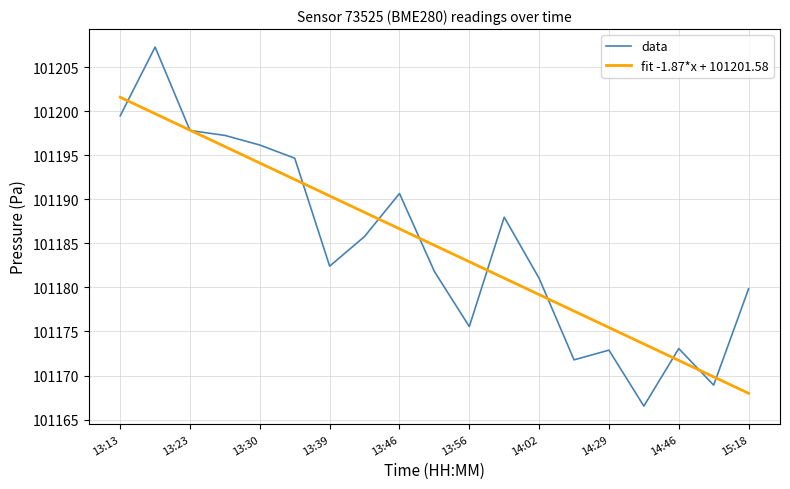

Which series has the widest spread of values?

data